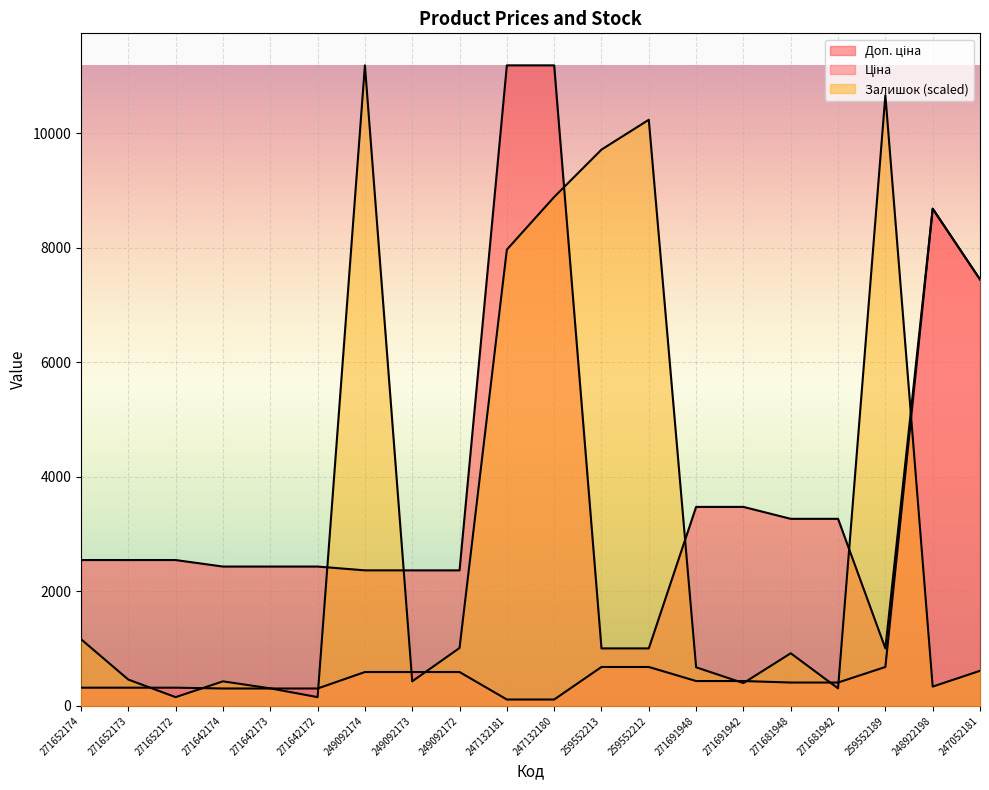

Where do Залишок and Ціна first cross each other?

271652173 and 271652172